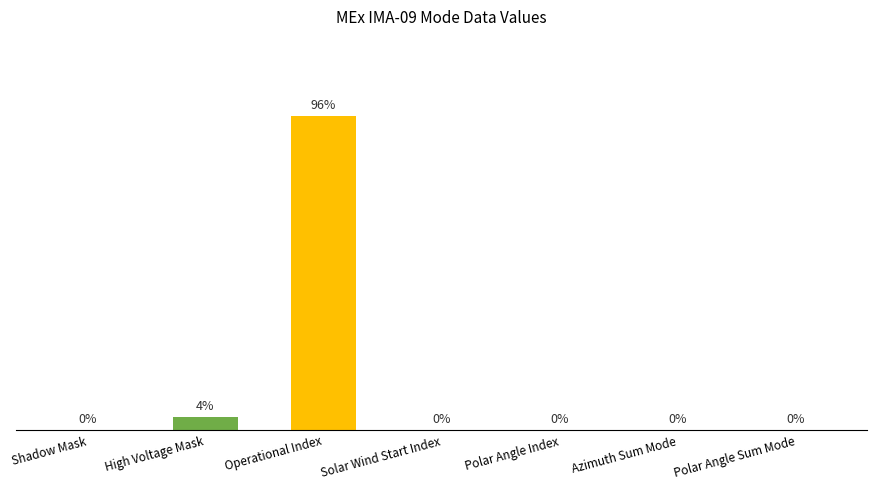

Between Operational Index and High Voltage Mask, which is larger?

Operational Index